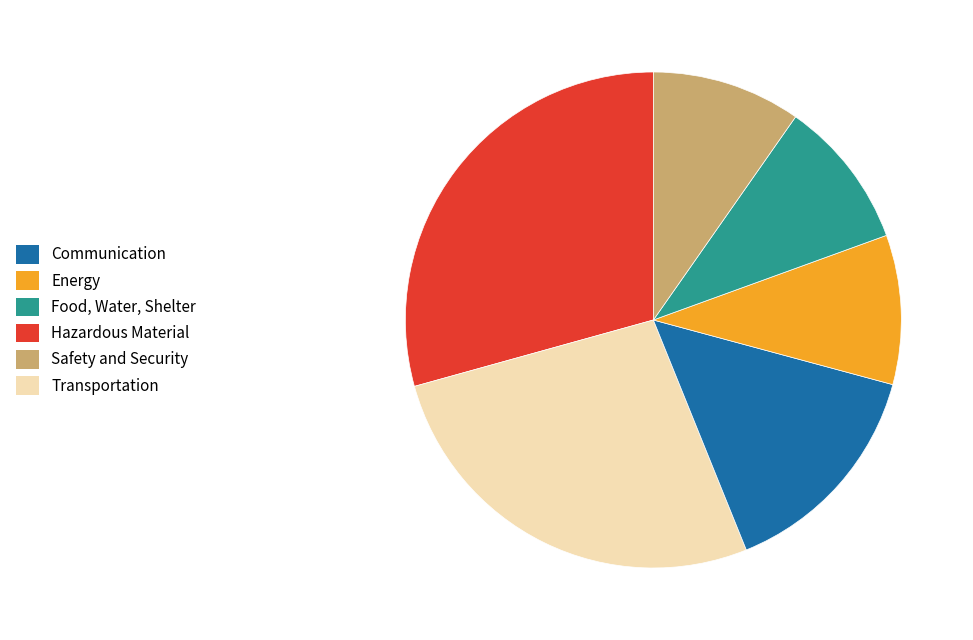

Is there any slice that represents more than half of the pie?

No